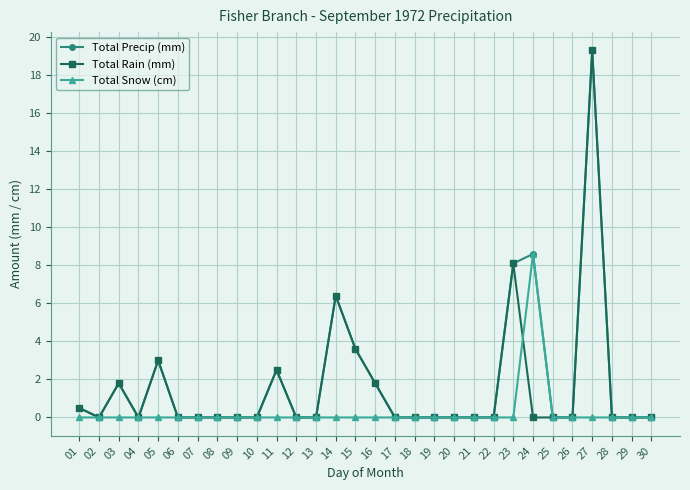

What is the sum of all Total Rain (mm) values?

47.0